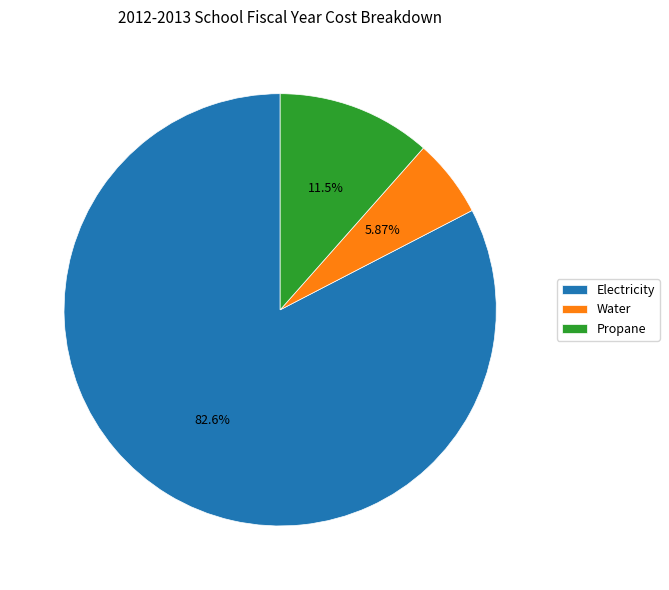

Between Water and Electricity, which is larger?

Electricity